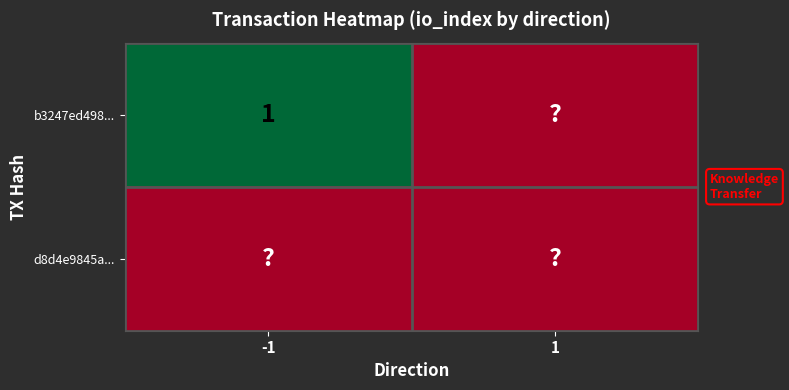

Is it true that b3247ed498... equals 2 at -1?

False